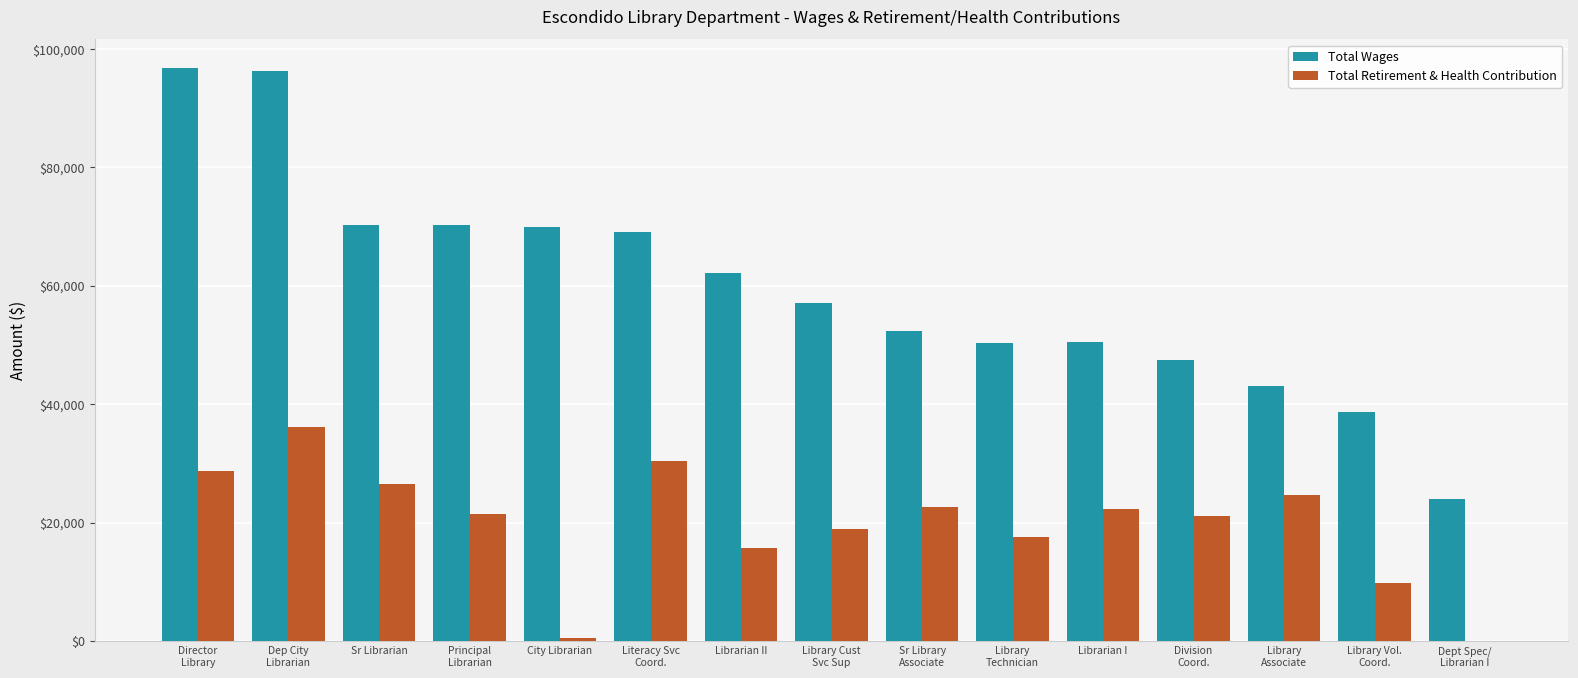

The Total Wages series shows 69926 at City Librarian. True or false?

True